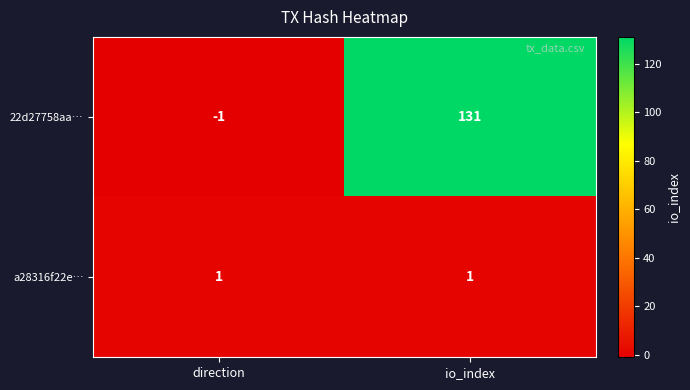

How many values in 22d27758aa… are above zero?

1